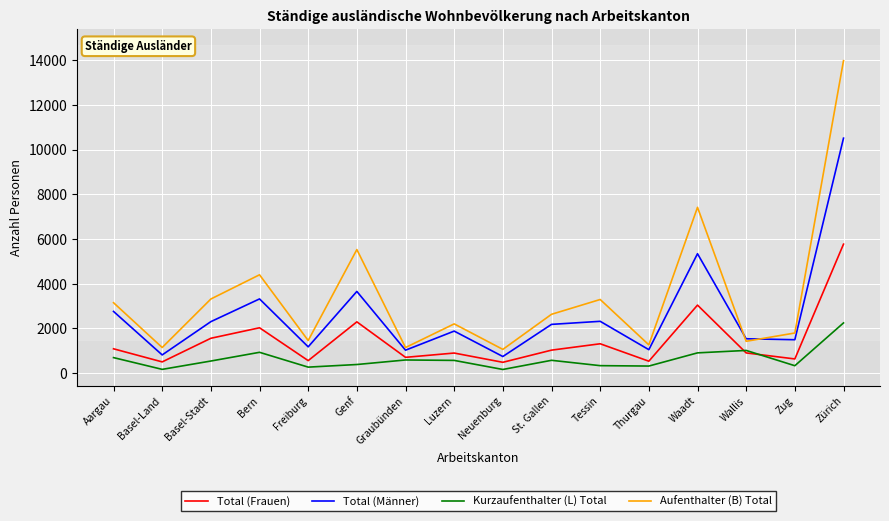

At which label does Kurzaufenthalter (L) Total reach its peak?

Zürich